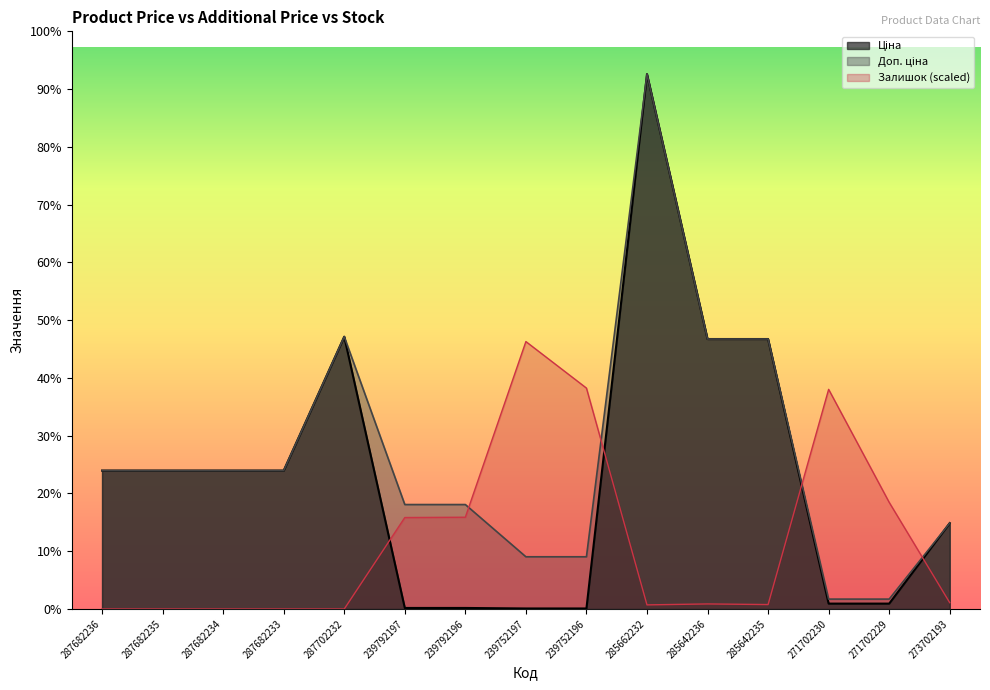

Reading left to right, list all the values displayed in this chart.

Ціна: 14817.6	14817.6	14817.6	14817.6	29152.3	111.8	111.8	55.9	55.9	57258.0	28901.7	28901.7	578.1	578.1	9196.3
Доп. ціна: 14817.6	14817.6	14817.6	14817.6	29152.3	11182.0	11182.0	5591.0	5591.0	57258.0	28901.7	28901.7	1060.0	1060.0	9196.3
Залишок: 0.0	0.0	0.0	0.0	0.0	9791.5	9825.3	28629.0	23648.6	440.4	542.1	474.3	23513.1	11417.7	677.6